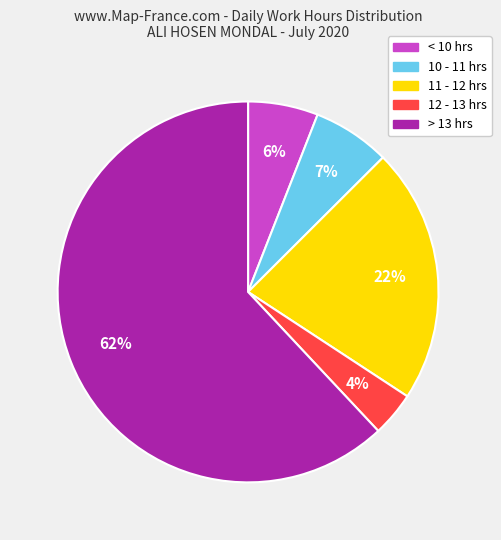

To the nearest percent, what is the average slice percentage?

20%